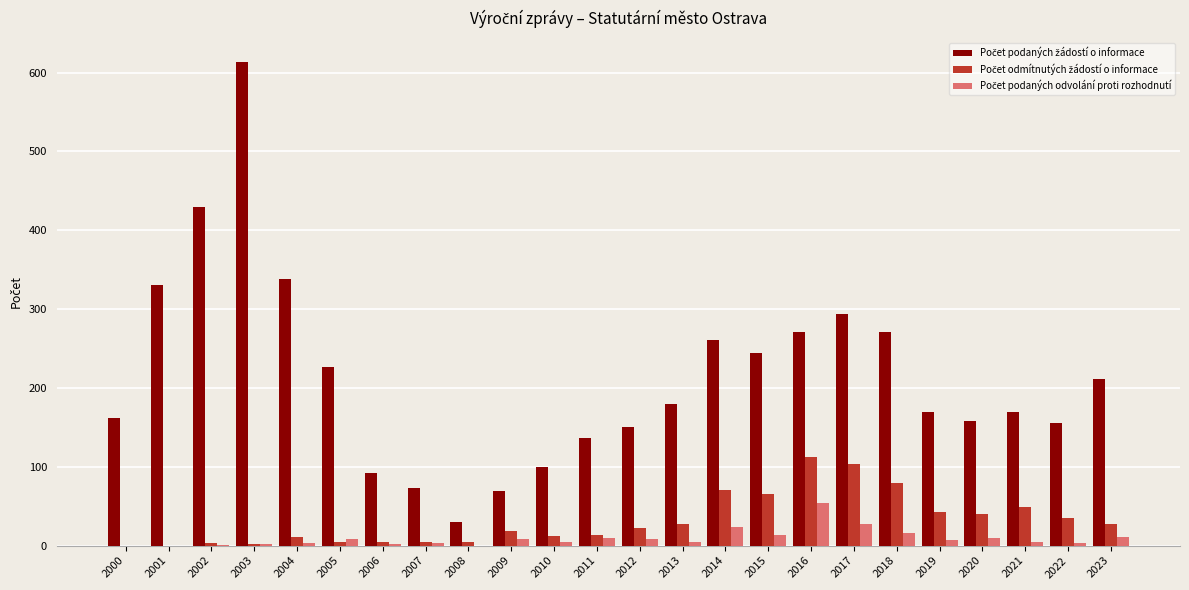

Which category has the highest value across all series?

2003